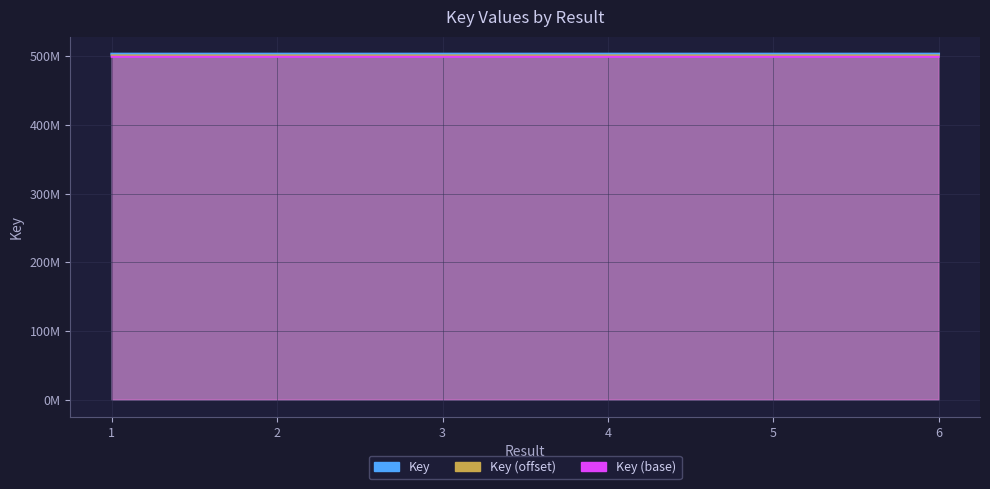

The chart shows a value of 503077735 at 5. True or false?

True